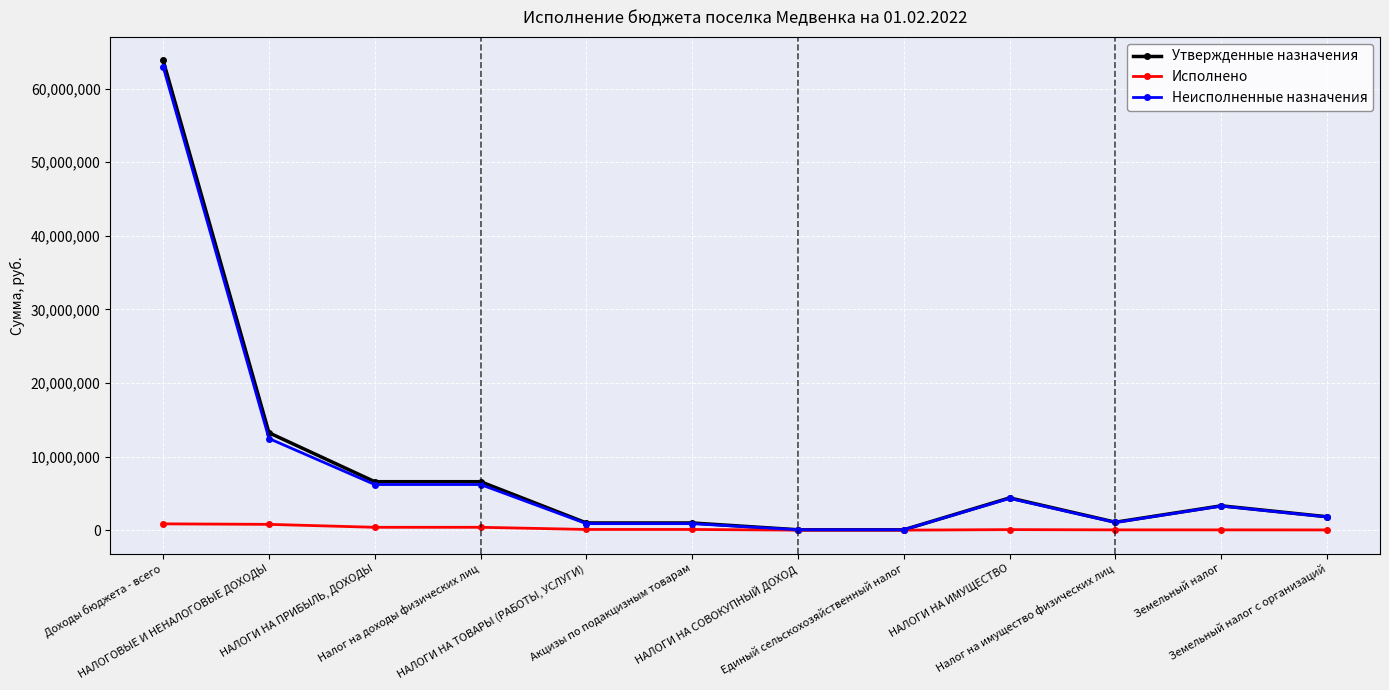

What is the difference between the maximum and minimum values in the Утвержденные назначения series?

63785685.6